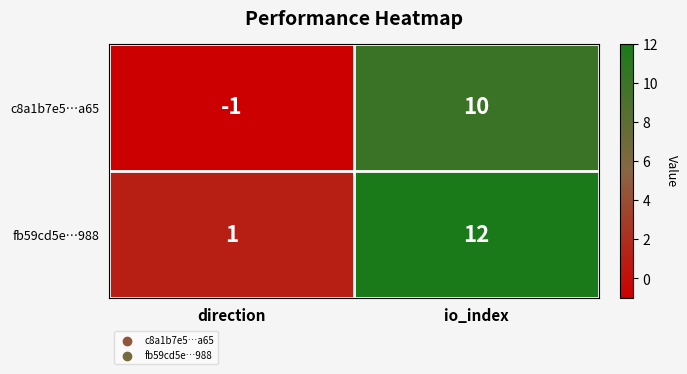

Reading left to right, extract all data points from this chart.

c8a1b7e5…a65: -1	10
fb59cd5e…988: 1	12